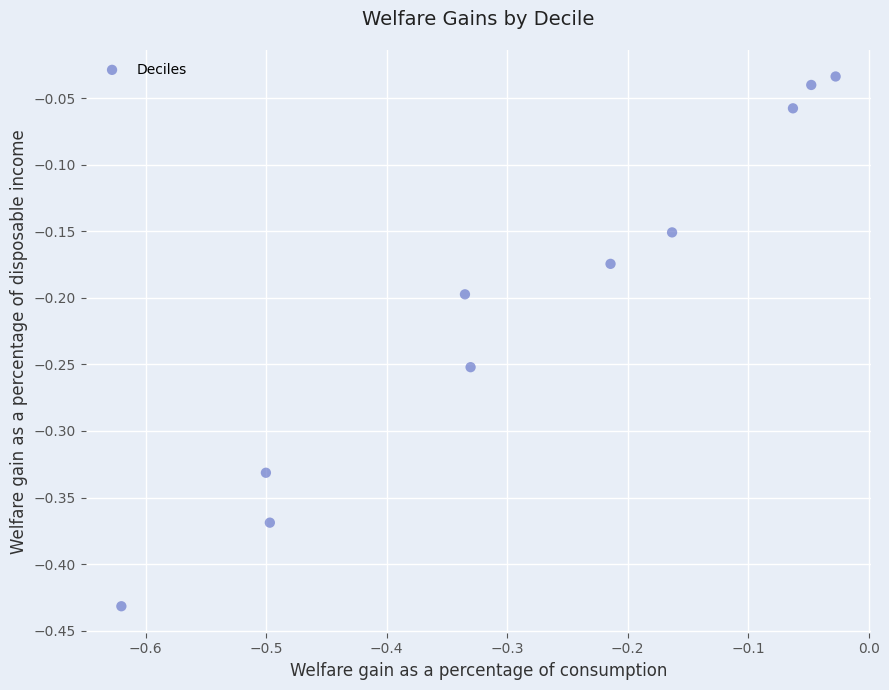

What is the range of Y values (max minus min)?

0.4